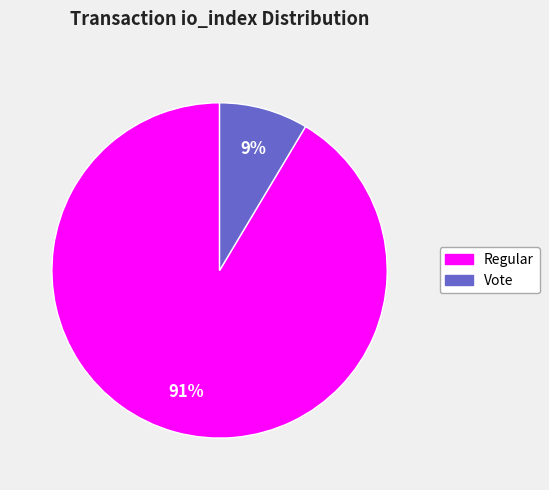

How many segments does this pie chart have?

2